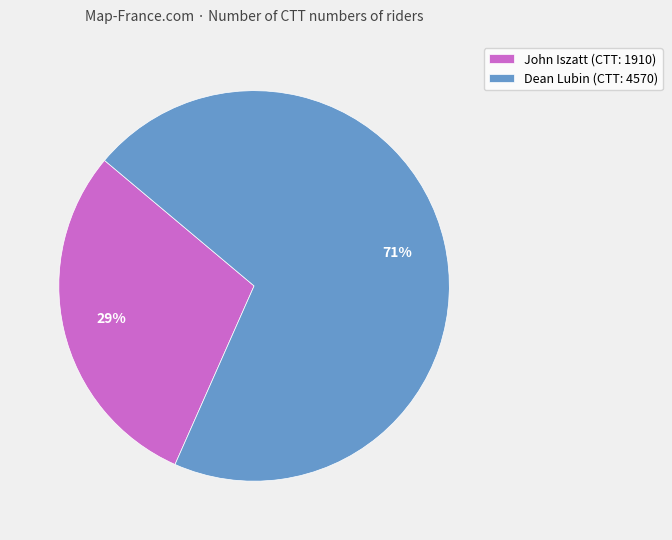

To the nearest percent, what percentage of the pie is Dean Lubin?

71%